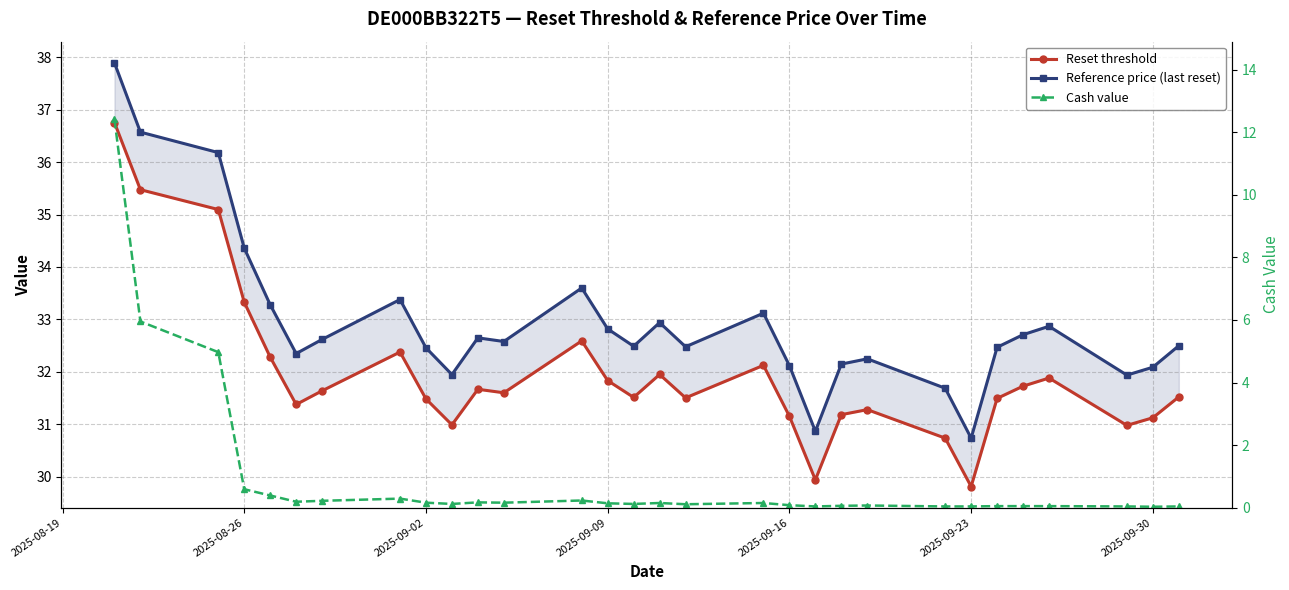

What is the sum of the Reset threshold values at 28 and 2025-09-30?

62.8